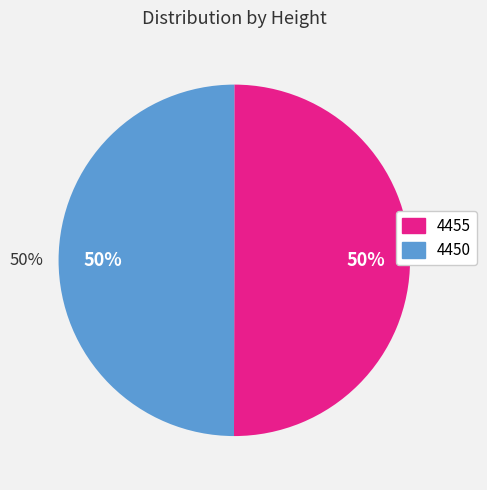

Between 4450 and 4455, which is larger?

4455